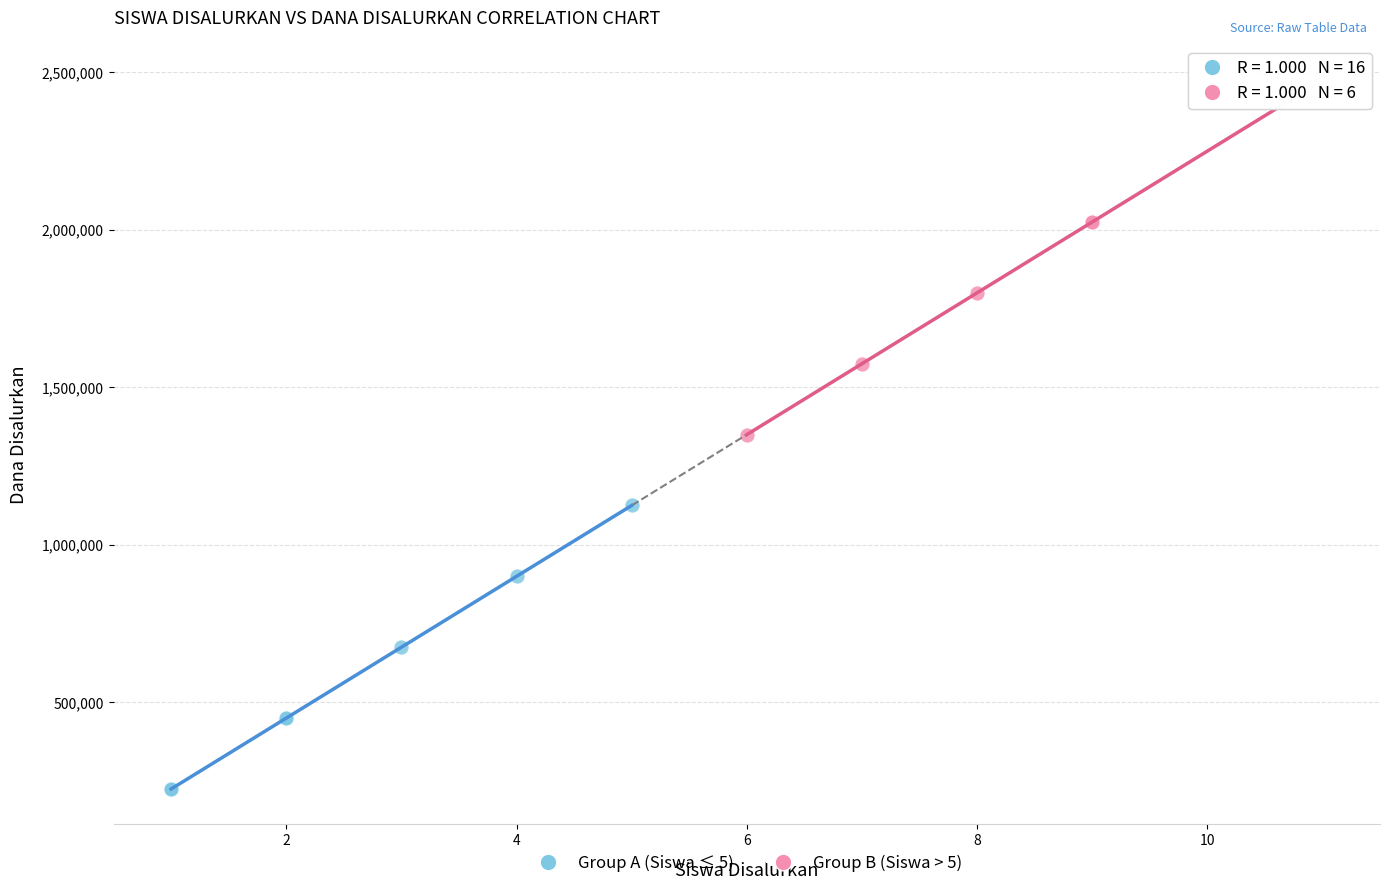

Which series reaches the minimum Y coordinate?

Group A (Siswa ≤ 5)